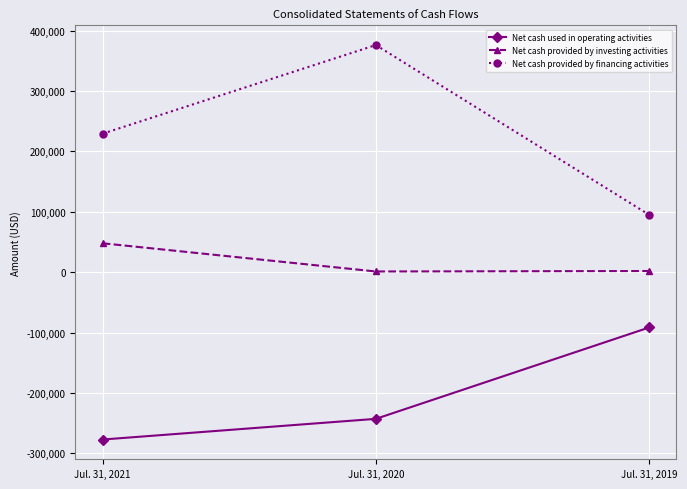

At which label does Net cash provided by financing activities reach its peak?

Jul. 31, 2020